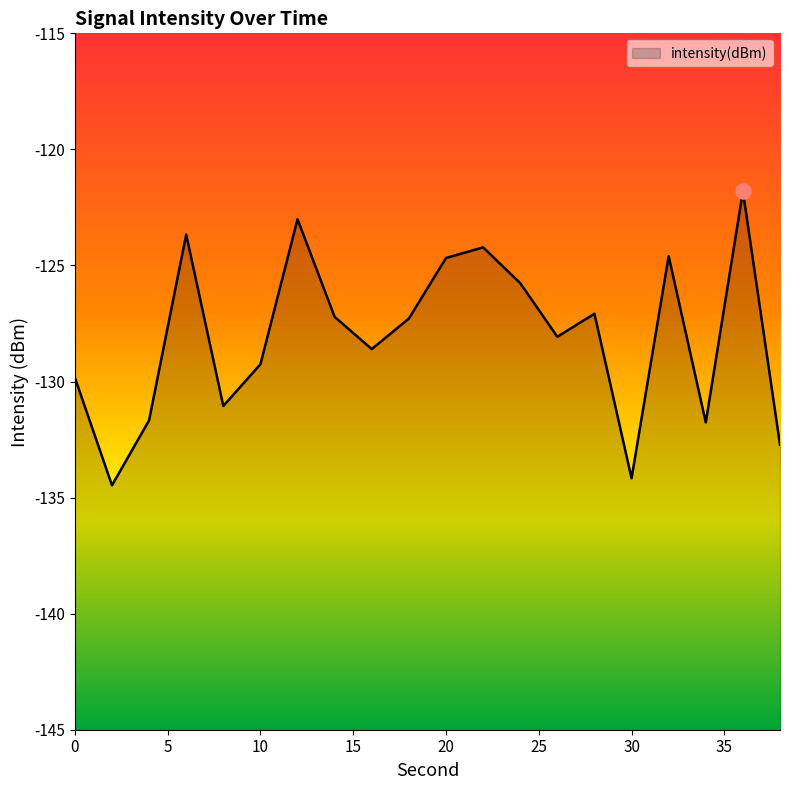

What is the change in value from 2 to 4?

+2.8